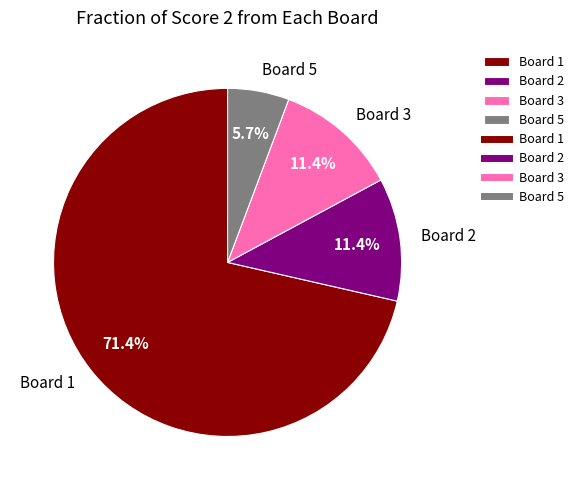

To the nearest percent, what is the average slice percentage?

25%